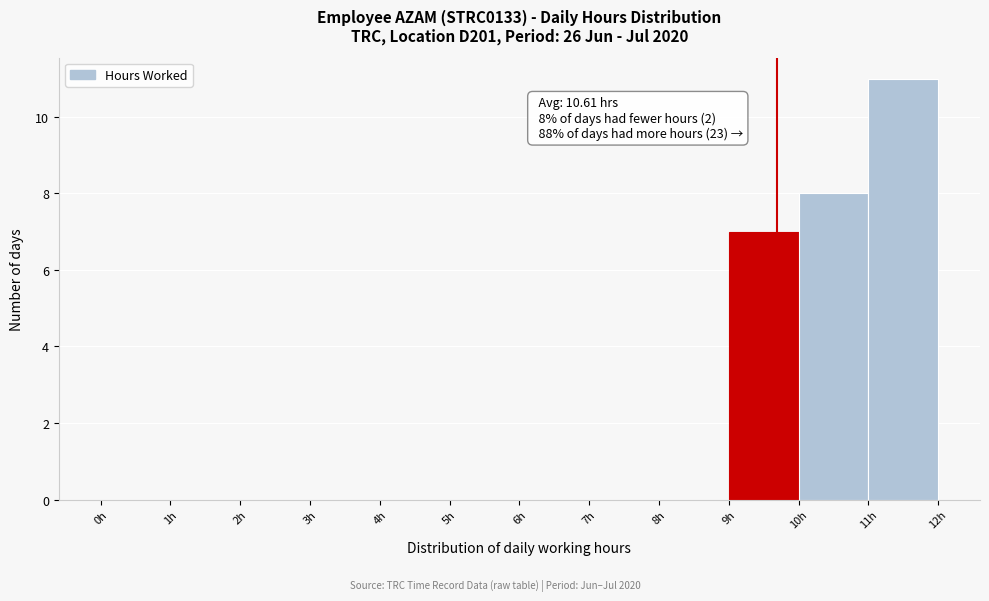

Over which range of the x-axis is the bar tallest?

11 to 12